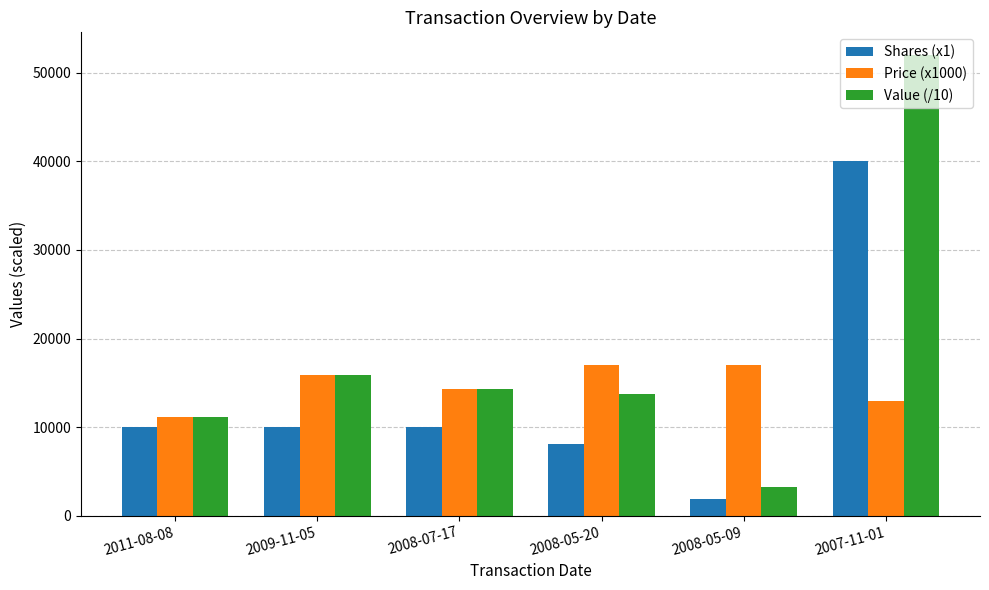

What is the difference between the highest and lowest values at 2008-05-09?

15103.0